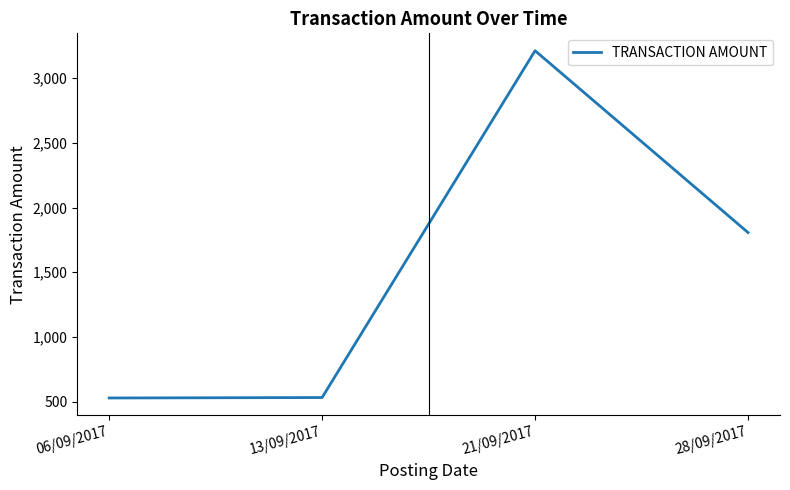

Where is the data nearest to the value 1870?

28/09/2017